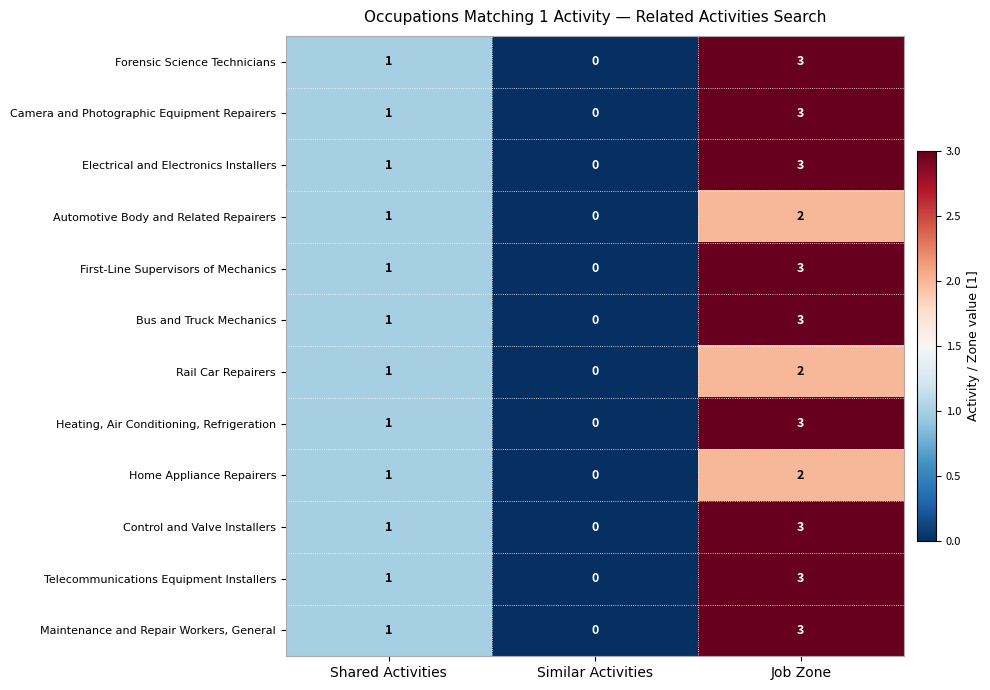

Count the Bus and Truck Mechanics values in the range 0 to 3.

3